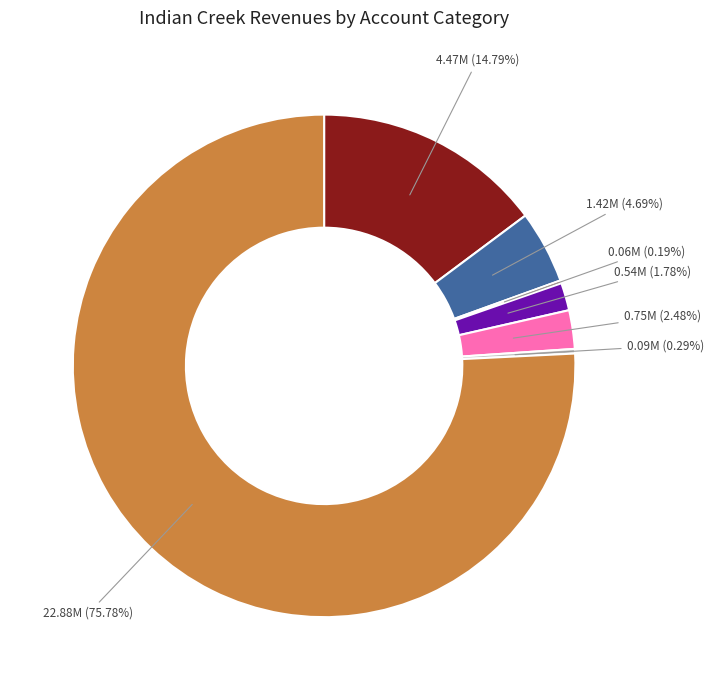

Is there a majority slice in this chart?

Yes